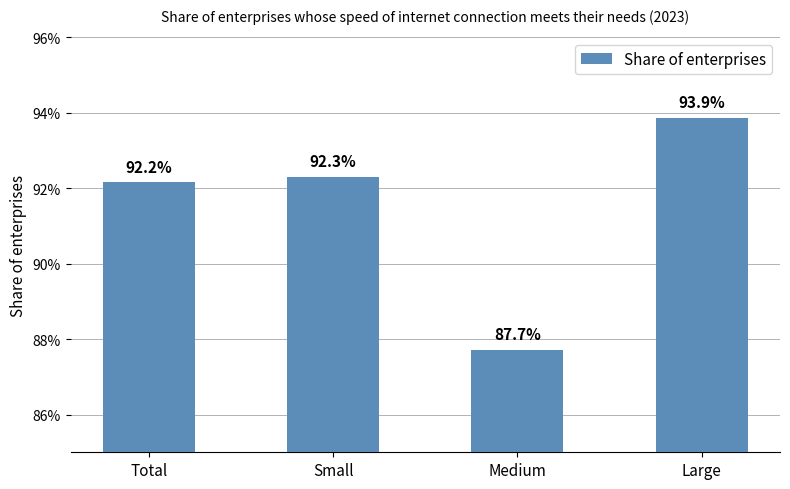

The value at Total is 0.4. True or false?

False